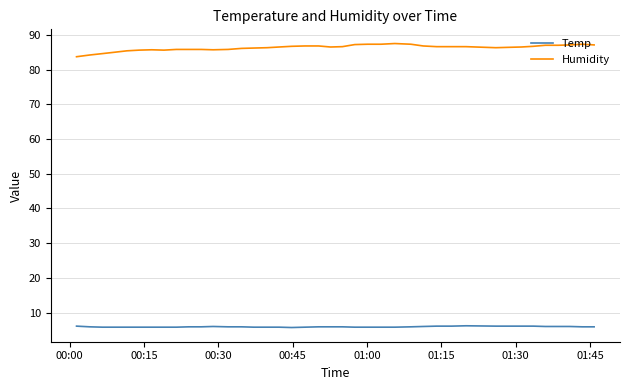

Rank the series by their maximum value, from highest to lowest.

Humidity, Temp